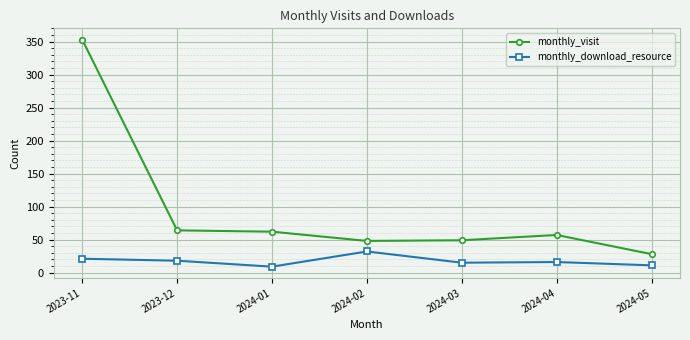

What is the label of the 6th point from the right?

2023-12